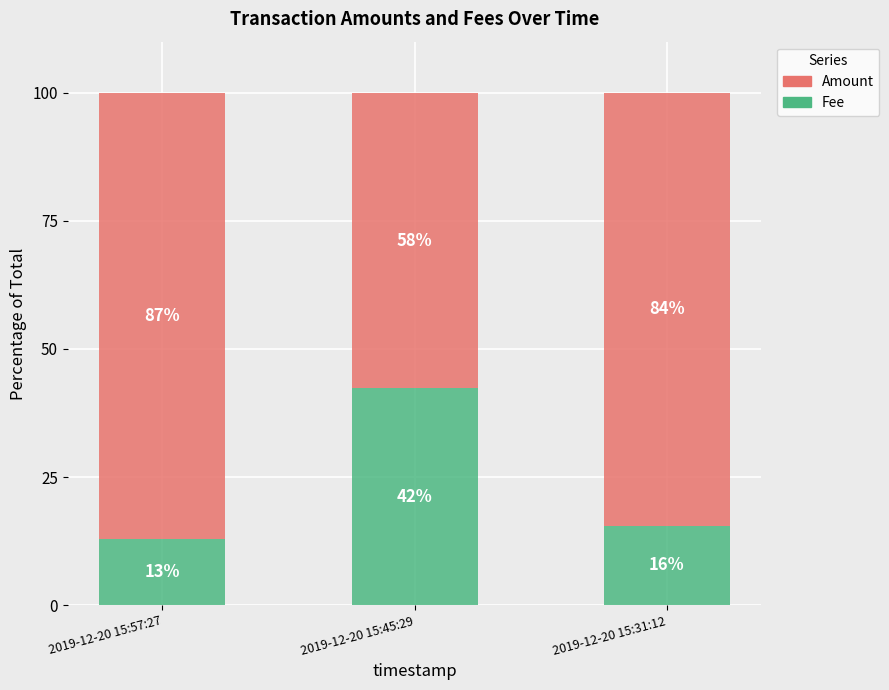

Rank the series at 2019-12-20 15:31:12 from lowest to highest value.

Fee, Amount